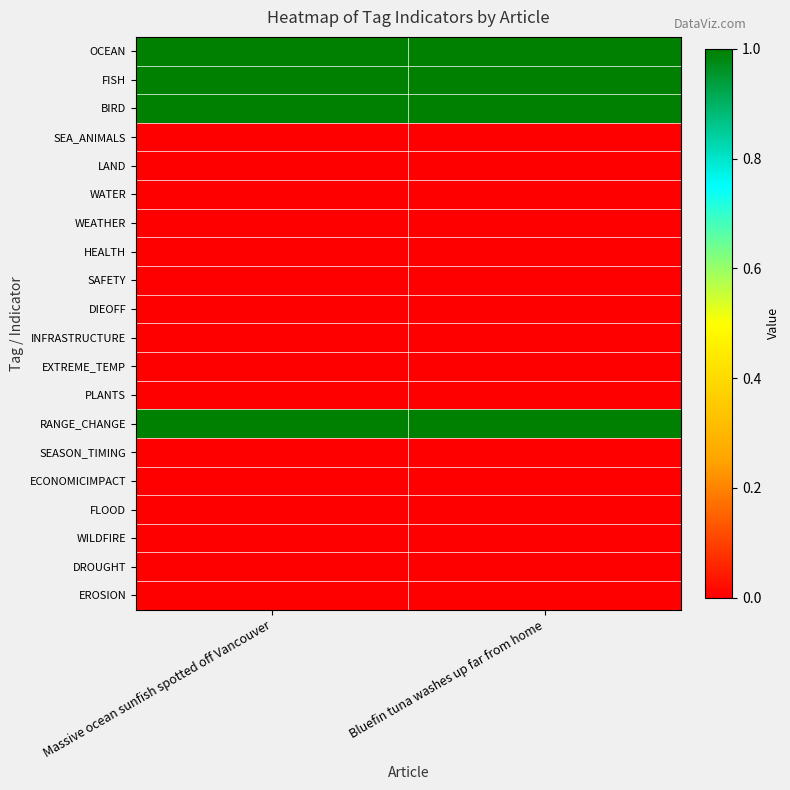

What is the total value across all series at Massive ocean sunfish spotted off Vancouver?

4